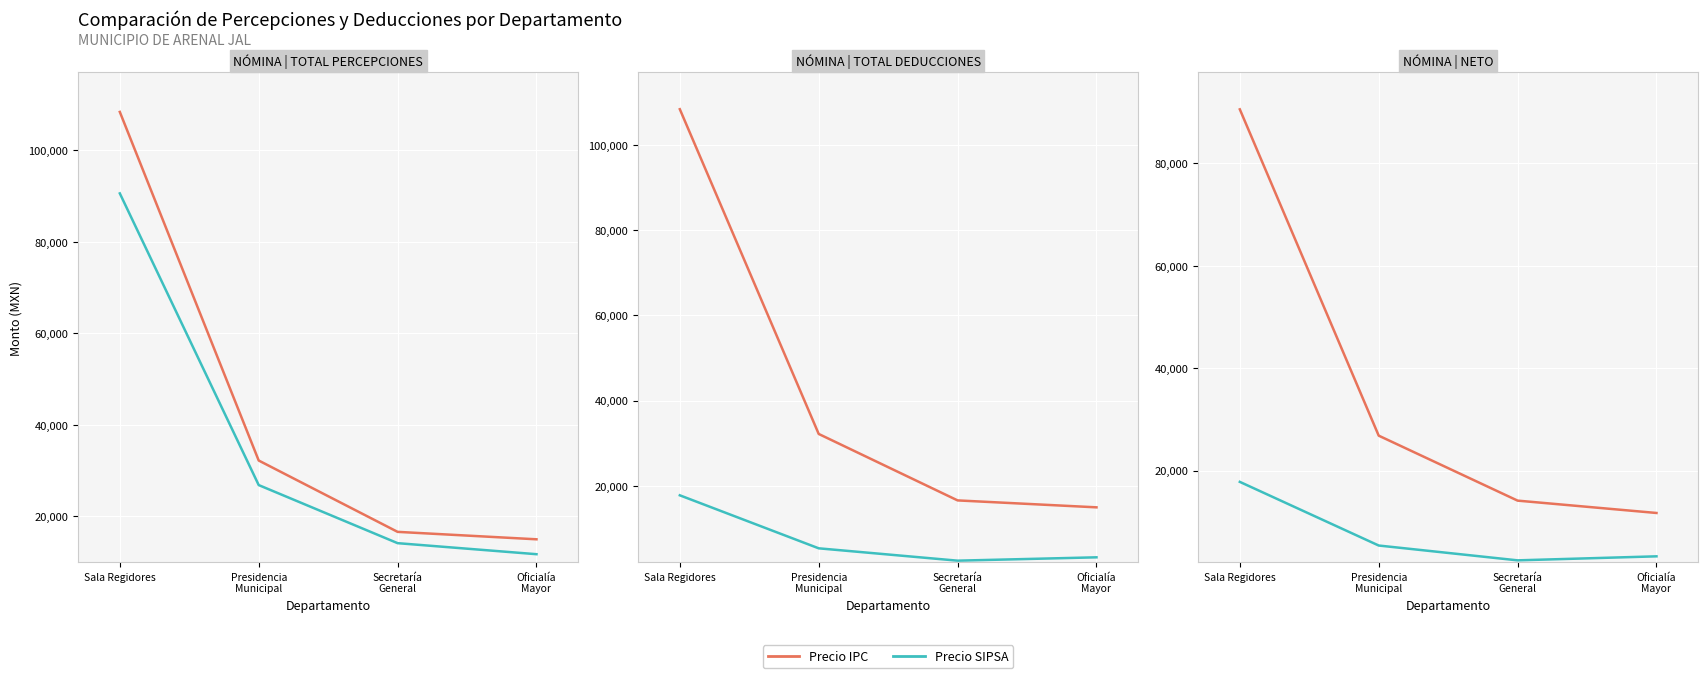

How many values in the Precio SIPSA series are below 5366?

2